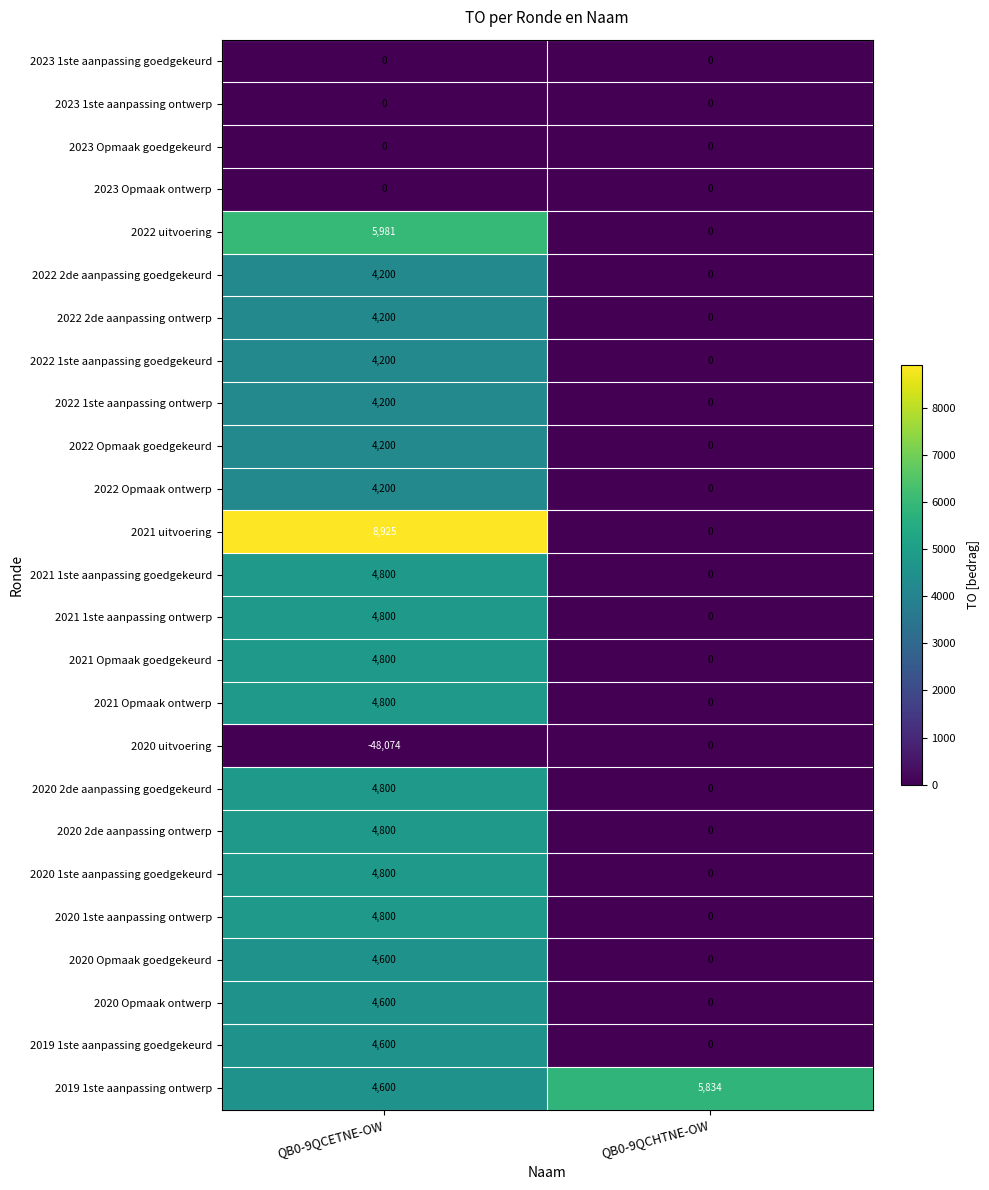

Which series has the widest spread of values?

2020 uitvoering